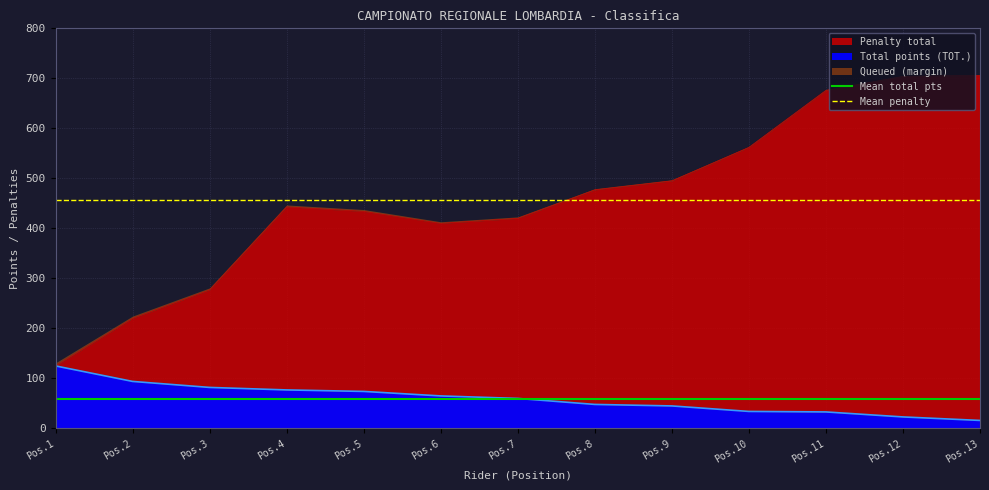

At how many categories does at least one series exceed 353?

13